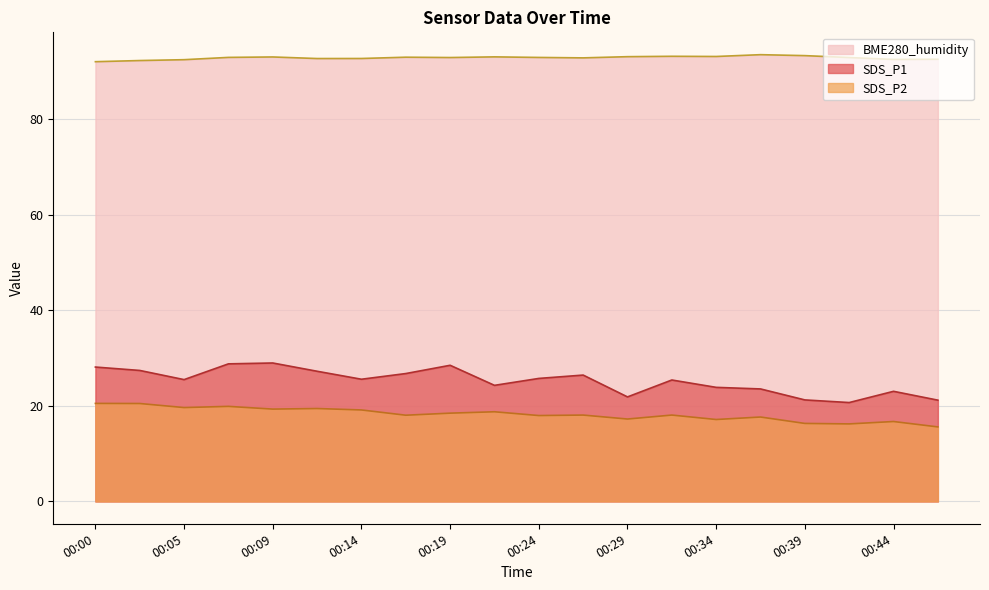

What is the average value of the SDS_P1 series?

25.2